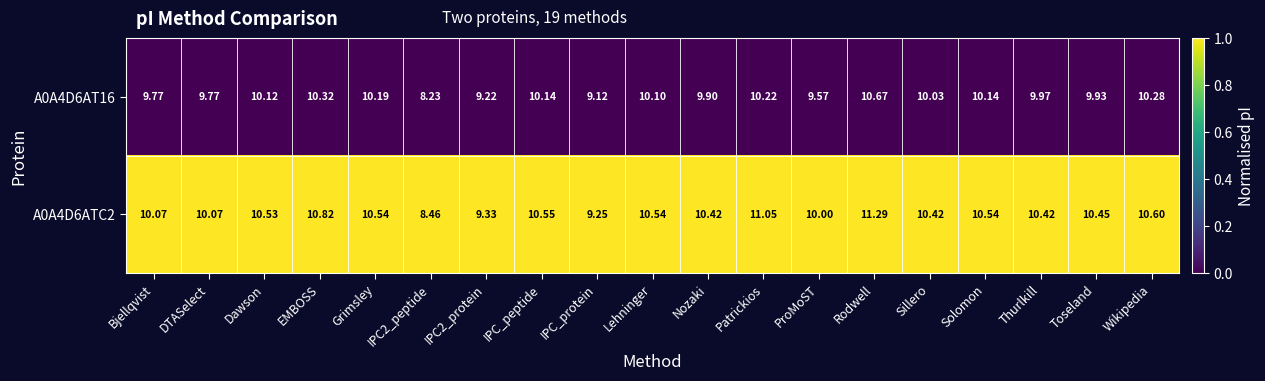

Rank the series at Sillero from lowest to highest value.

A0A4D6AT16, A0A4D6ATC2